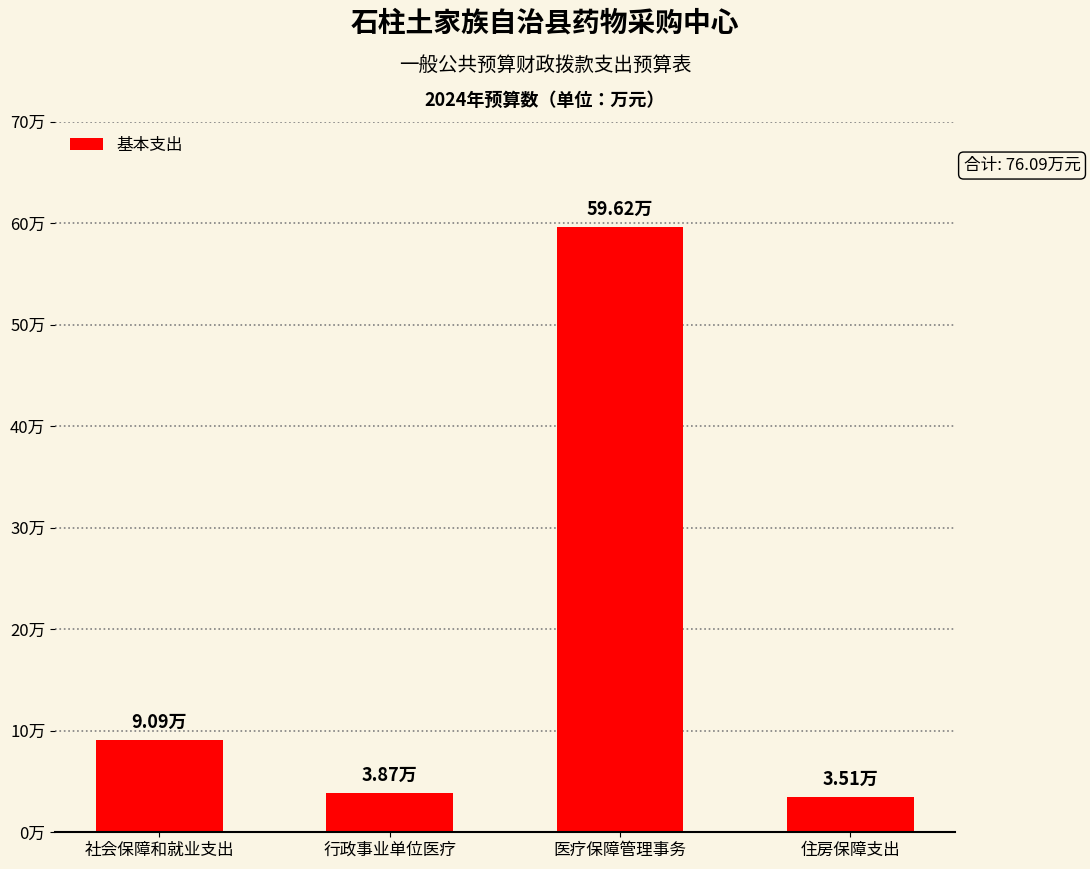

The chart shows a value of 2.0 at 行政事业单位医疗. True or false?

False